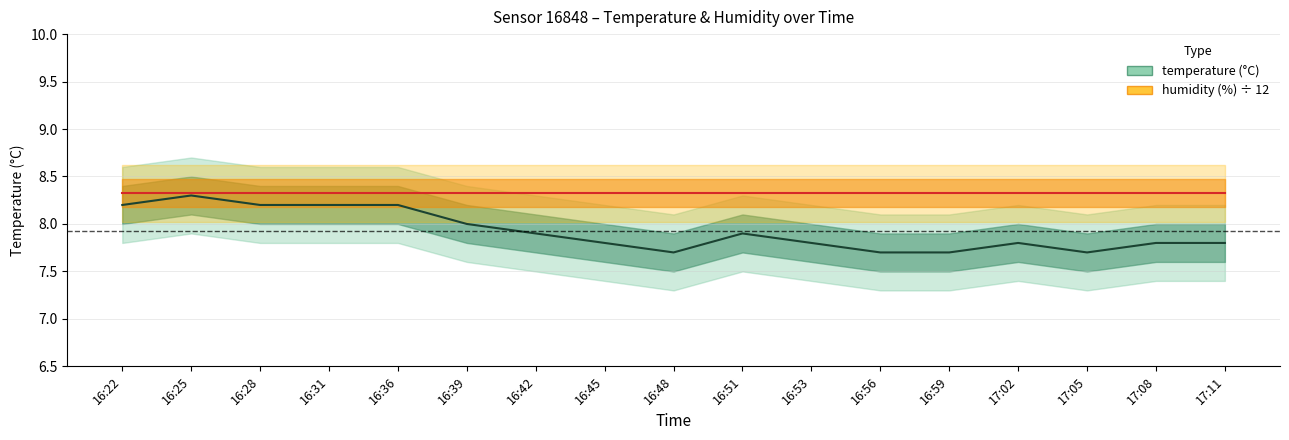

True or false: there are more than 1 points higher than both neighbors.

True